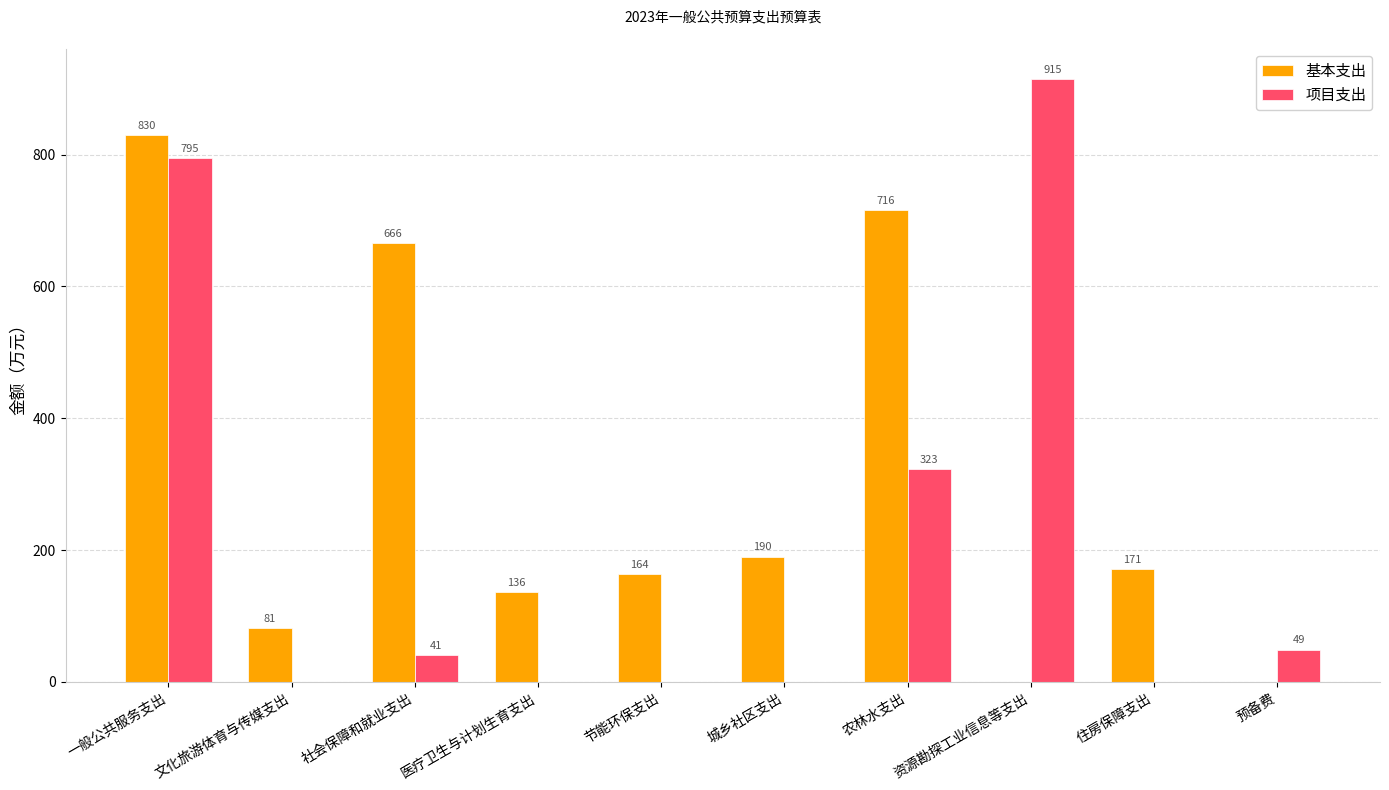

Where is 基本支出 nearest to the value 415?

城乡社区支出